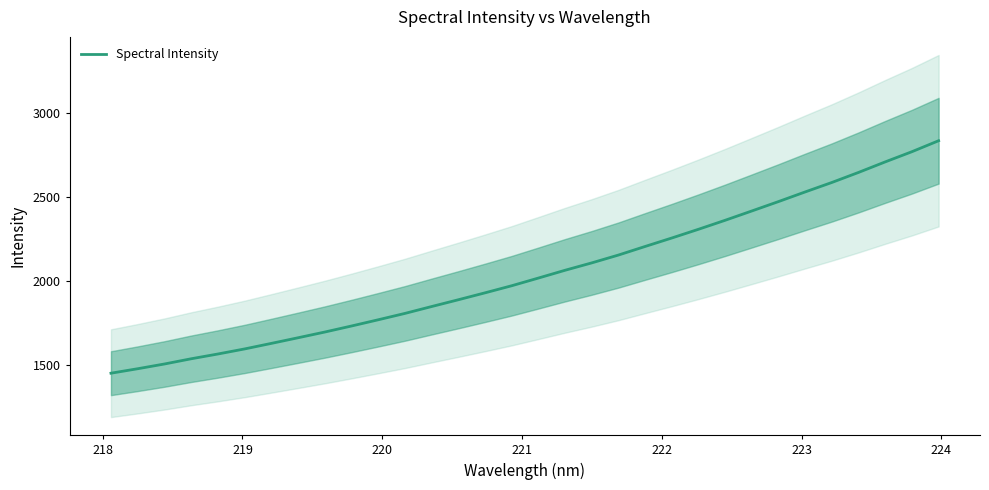

What is the maximum value shown in the chart?

2835.4